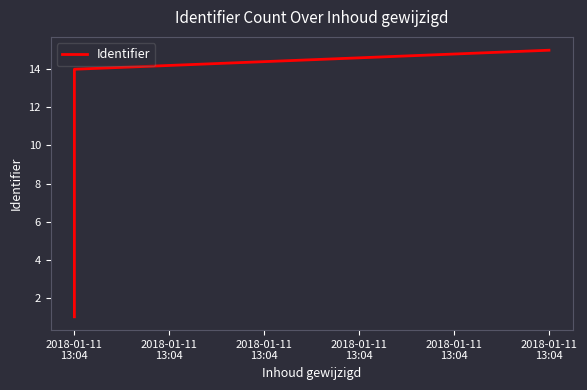

How many data points does each series have?

15